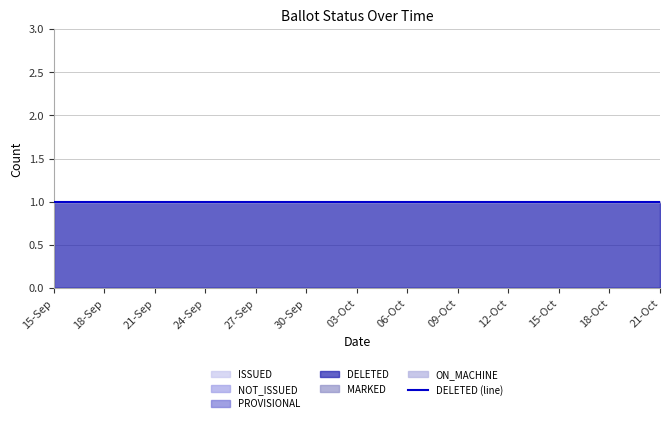

Reading left to right, what are all the values shown in this chart?

ISSUED: 0	0	0	0	0	0	0	0	0	0	0	0	0
NOT_ISSUED: 0	0	0	0	0	0	0	0	0	0	0	0	0
PROVISIONAL: 0	0	0	0	0	0	0	0	0	0	0	0	0
DELETED: 1	1	1	1	1	1	1	1	1	1	1	1	1
MARKED: 0	0	0	0	0	0	0	0	0	0	0	0	0
ON_MACHINE: 0	0	0	0	0	0	0	0	0	0	0	0	0